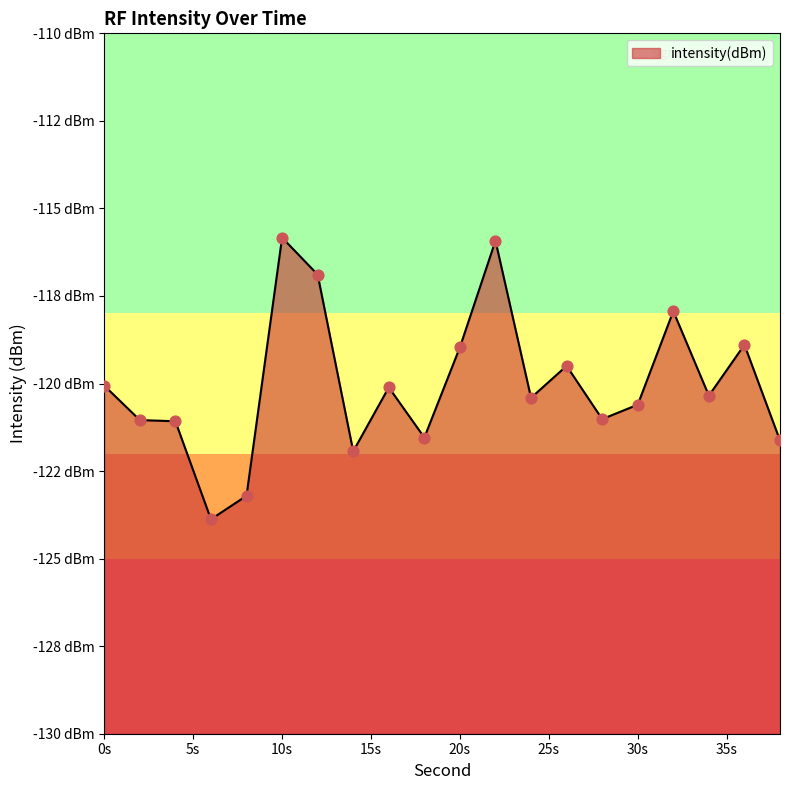

Between 12 and 20, which is larger?

12